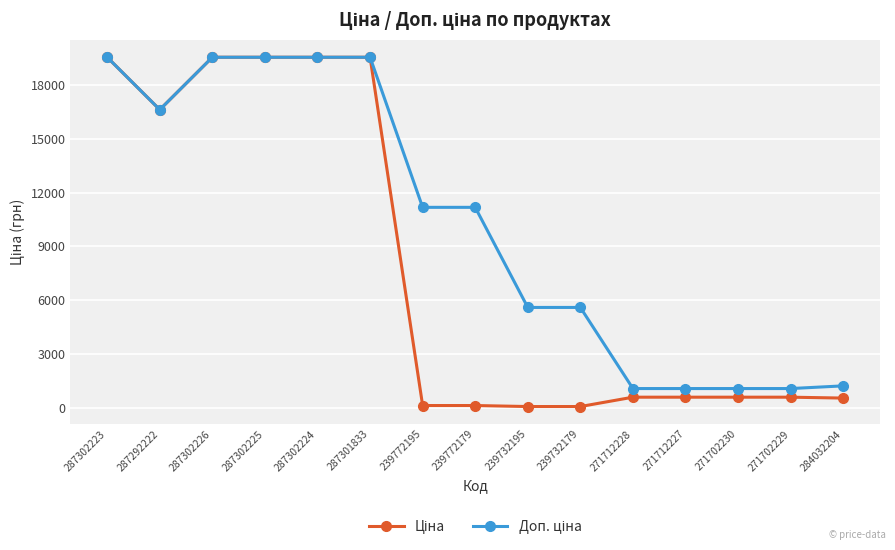

At how many categories does at least one series exceed 18009?

5